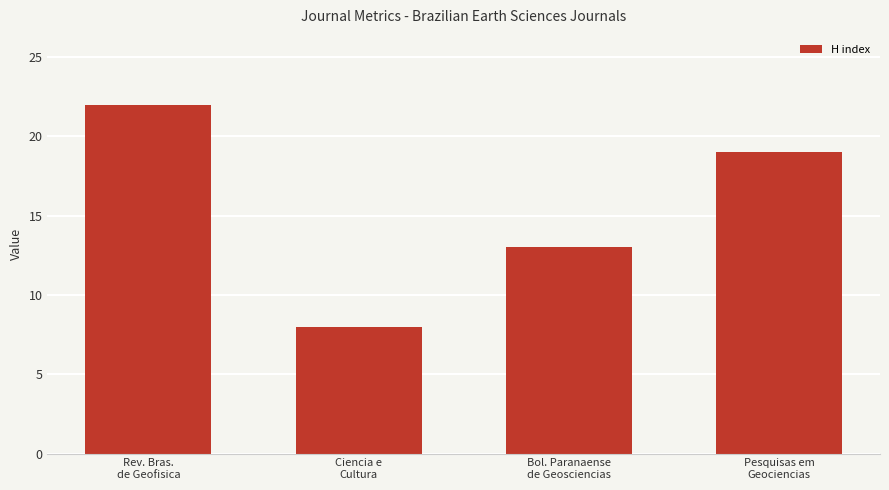

What is the label of the 2nd bar from the right?

Bol. Paranaense
de Geosciencias